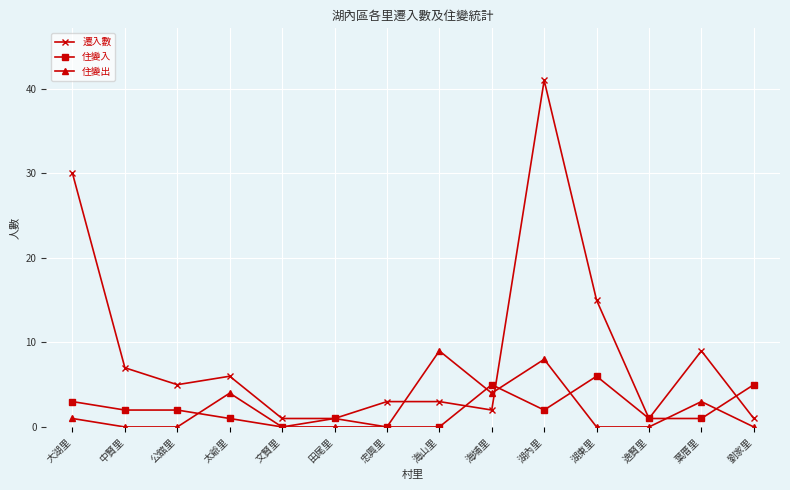

Rank the series by their maximum value, from lowest to highest.

住變入, 住變出, 遷入數